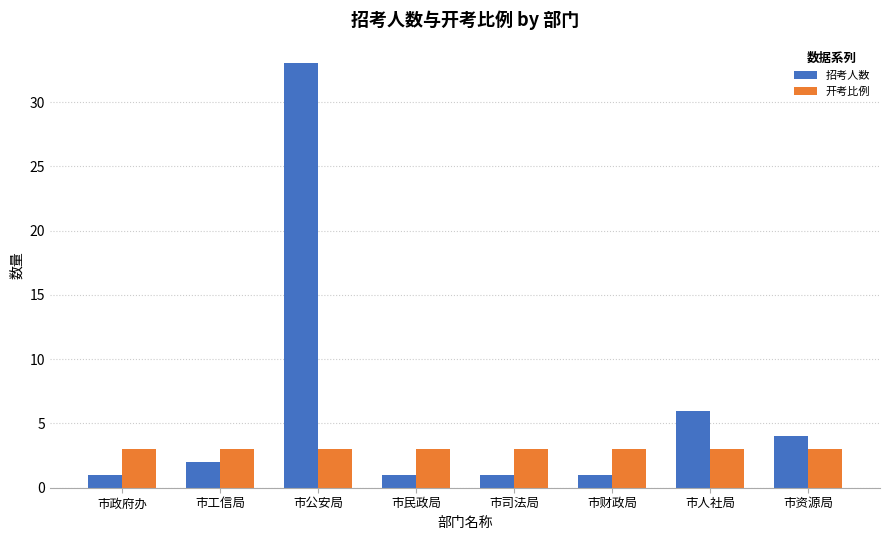

At 市财政局, list the series in order from largest to smallest.

开考比例, 招考人数